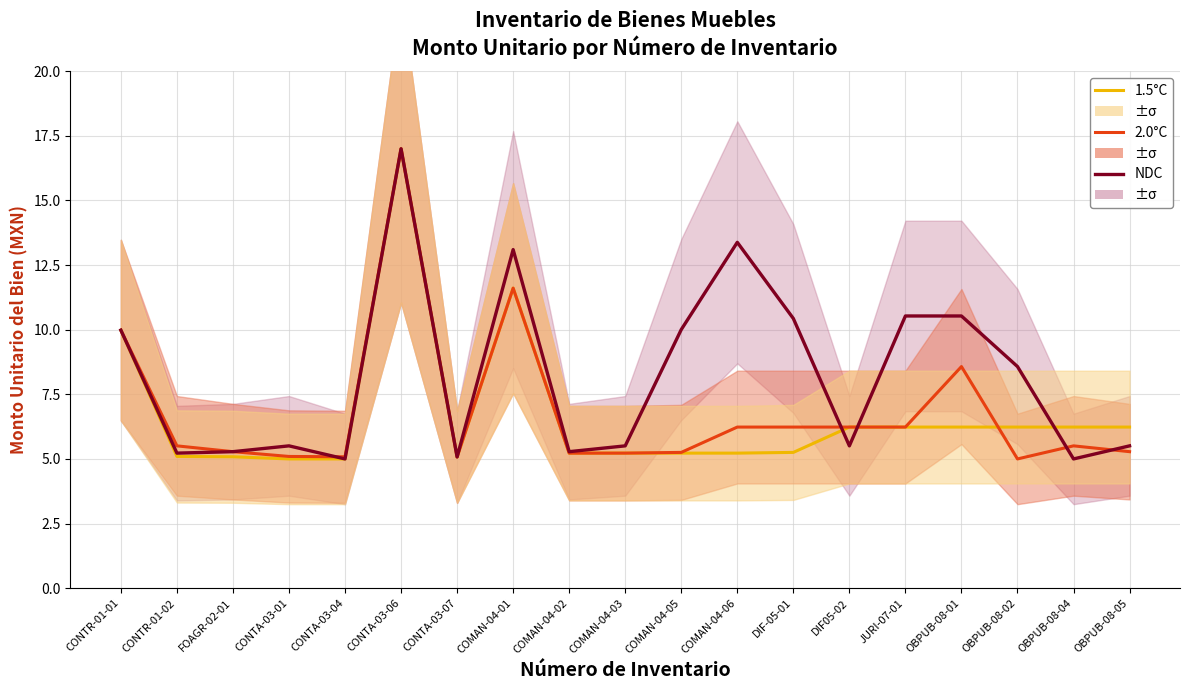

True or false: 1.5°C and 2.0°C cross at least once.

True